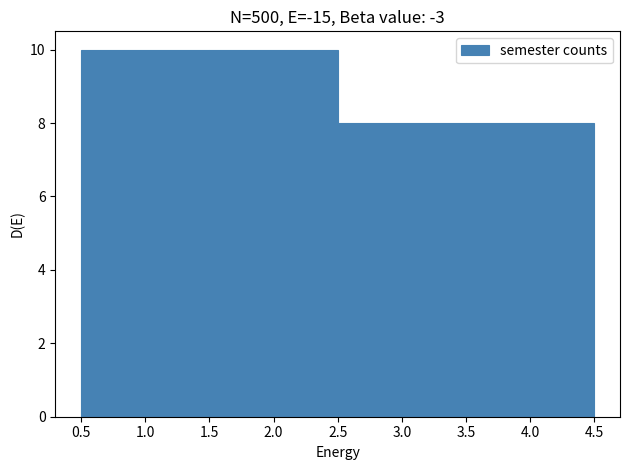

Reading left to right, transcribe this chart: for each bar, give the range it covers on the x-axis and its height. The values are not printed on the chart, so give them approximately, as read against the axis.

0.5 to 1.5: 10
1.5 to 2.5: 10
2.5 to 3.5: 8
3.5 to 4.5: 8